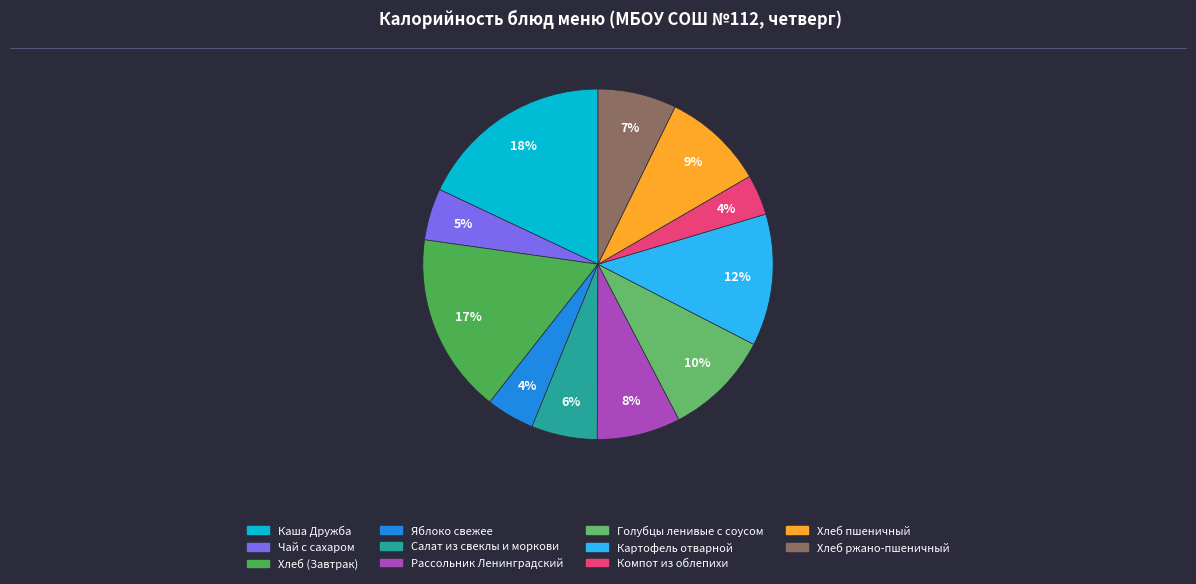

Is Хлеб ржано-пшеничный the majority of the pie?

No